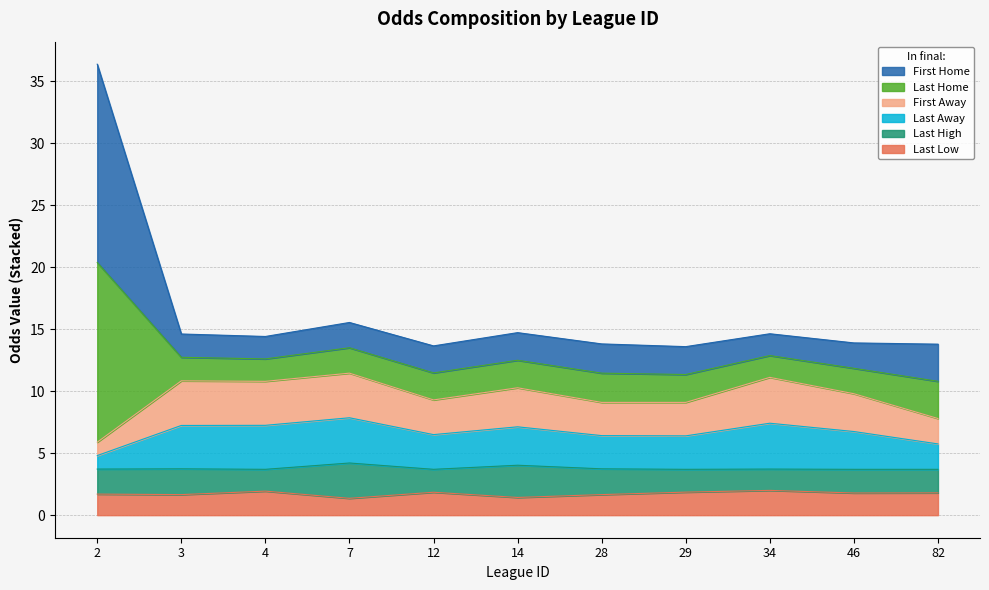

What is the total value across all series at 14?

14.7